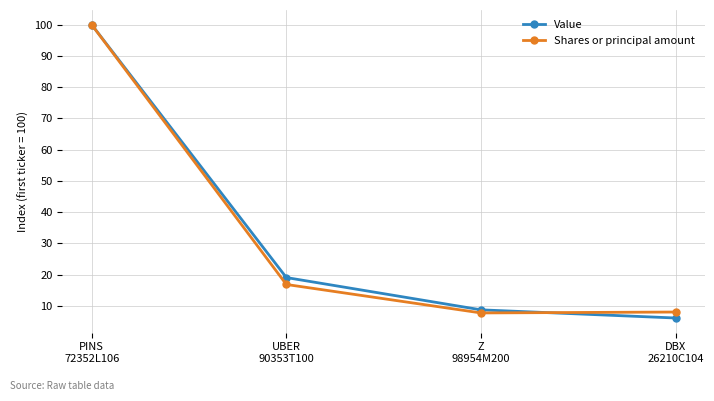

At which label does Value reach its peak?

PINS
72352L106